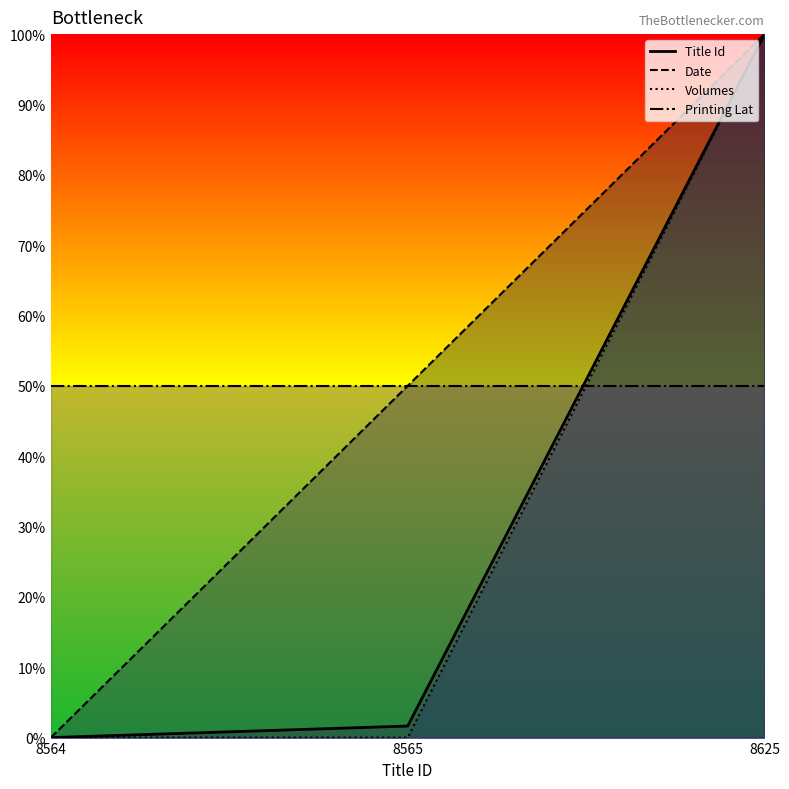

How many values in Title Id are above zero?

2